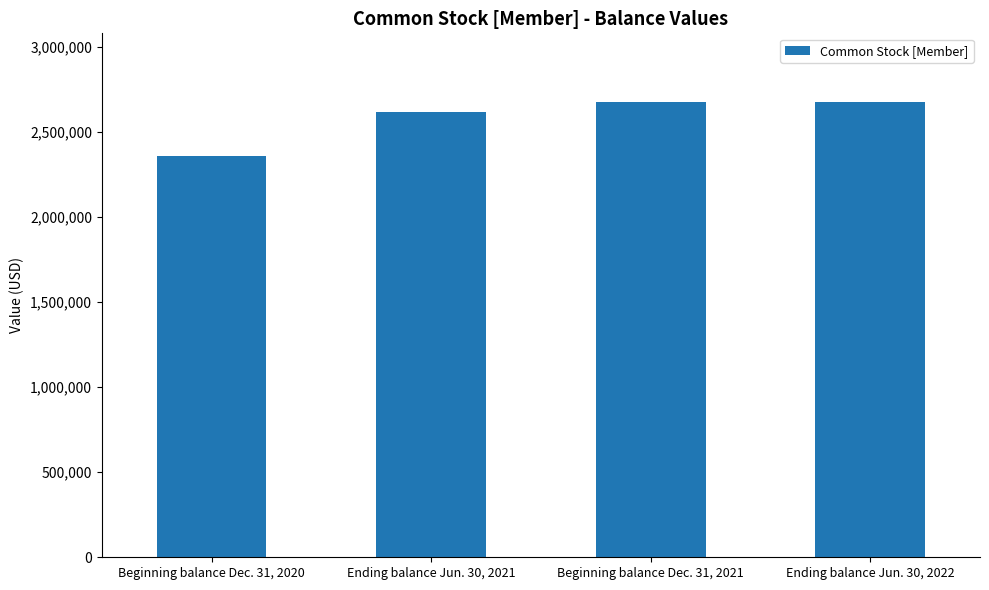

What is the label of the 4th bar from the left?

Ending balance Jun. 30, 2022